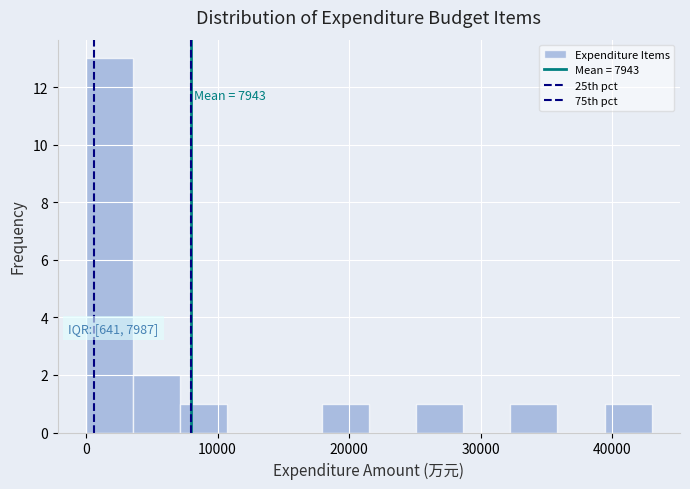

Around what value on the x-axis is the tallest bar? Give the approximate position of its centre, as read against the axis.

2000